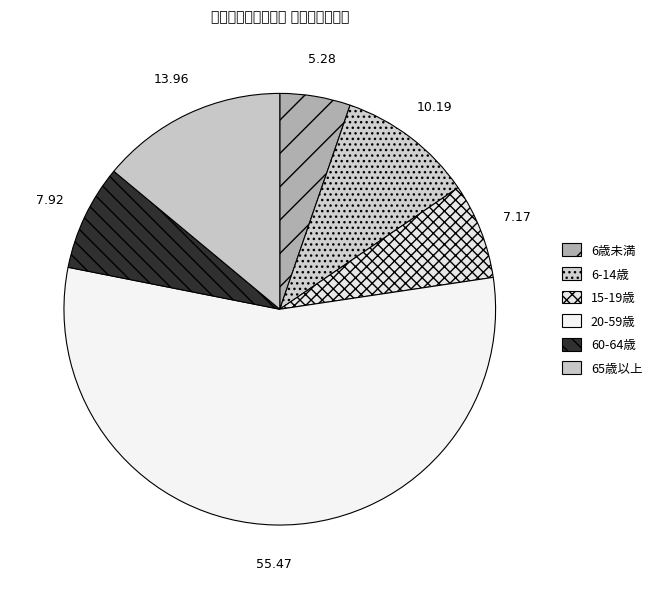

Count the number of slices in the pie.

6